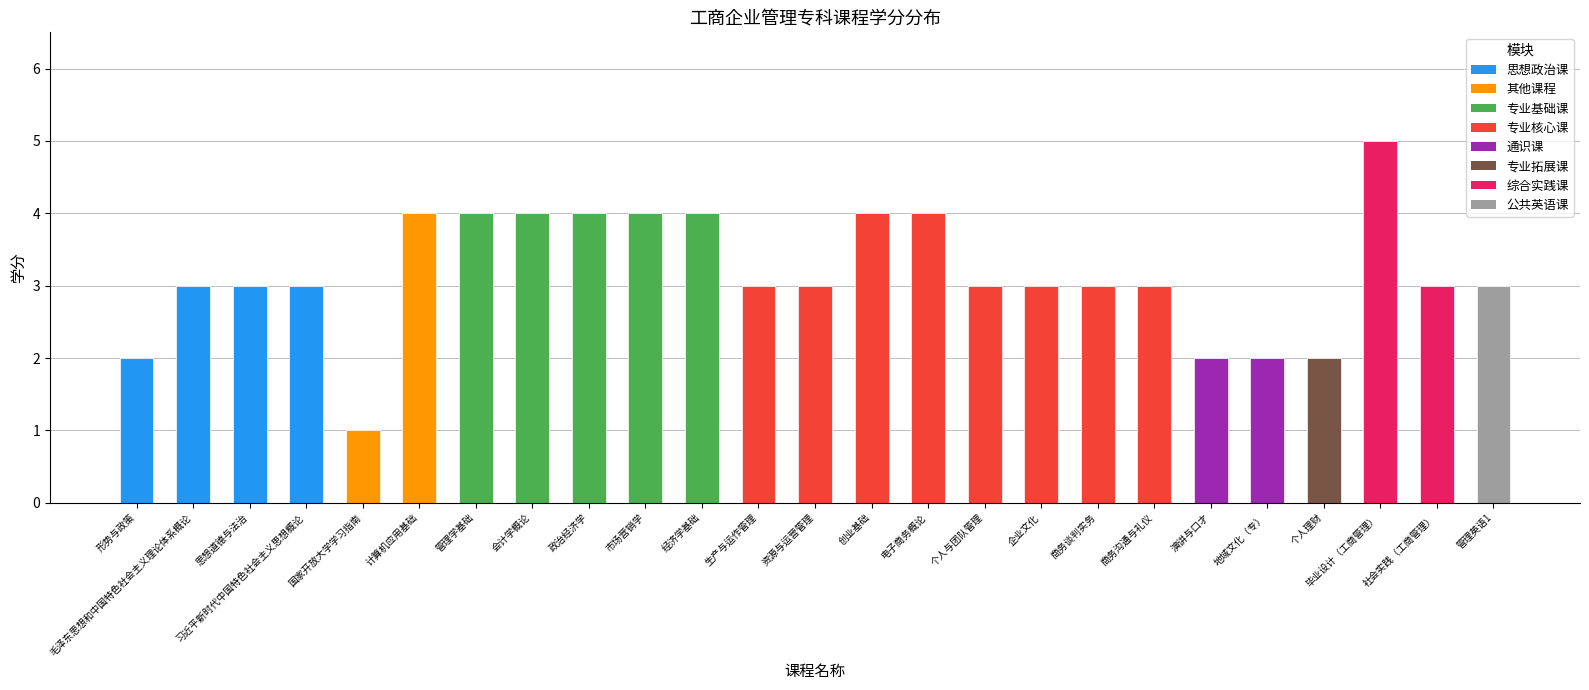

Rank the categories by value from lowest to highest.

国家开放大学学习指南, 形势与政策, 演讲与口才, 地域文化（专）, 个人理财, 毛泽东思想和中国特色社会主义理论体系概论, 思想道德与法治, 习近平新时代中国特色社会主义思想概论, 生产与运作管理, 资源与运营管理, 个人与团队管理, 企业文化, 商务谈判实务, 商务沟通与礼仪, 社会实践（工商管理）, 管理英语1, 计算机应用基础, 管理学基础, 会计学概论, 政治经济学, 市场营销学, 经济学基础, 创业基础, 电子商务概论, 毕业设计（工商管理）